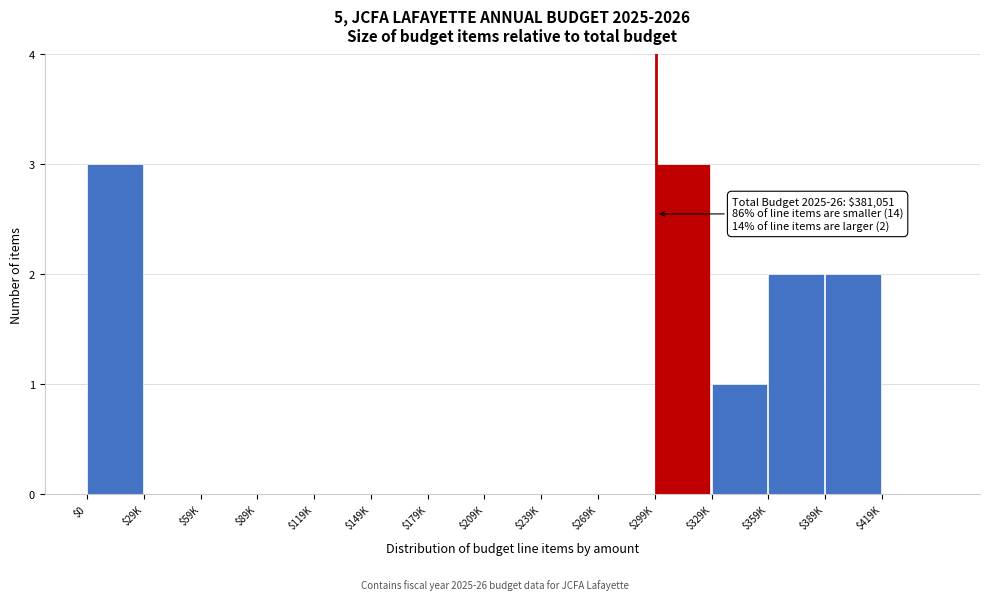

What is the greatest value displayed?

3